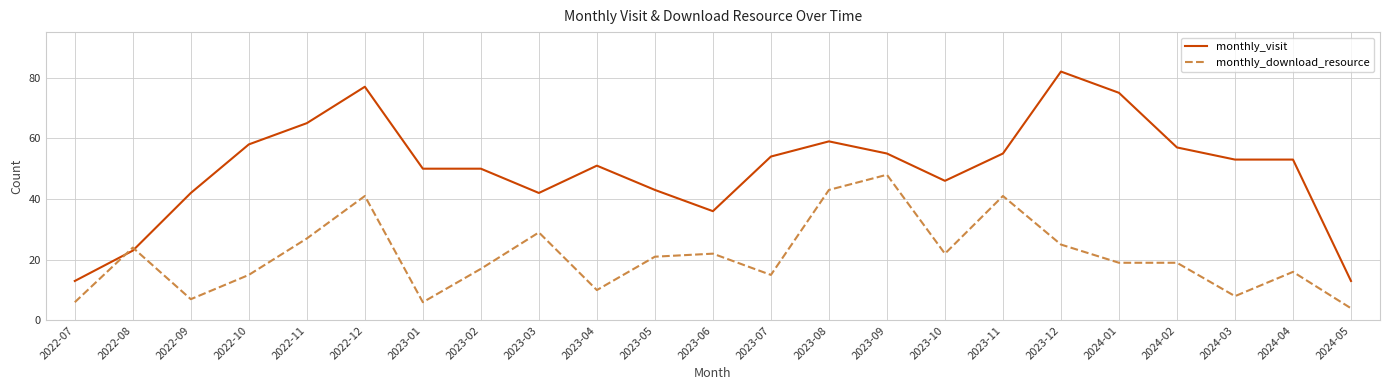

What are all the series names shown in the legend?

monthly_visit, monthly_download_resource